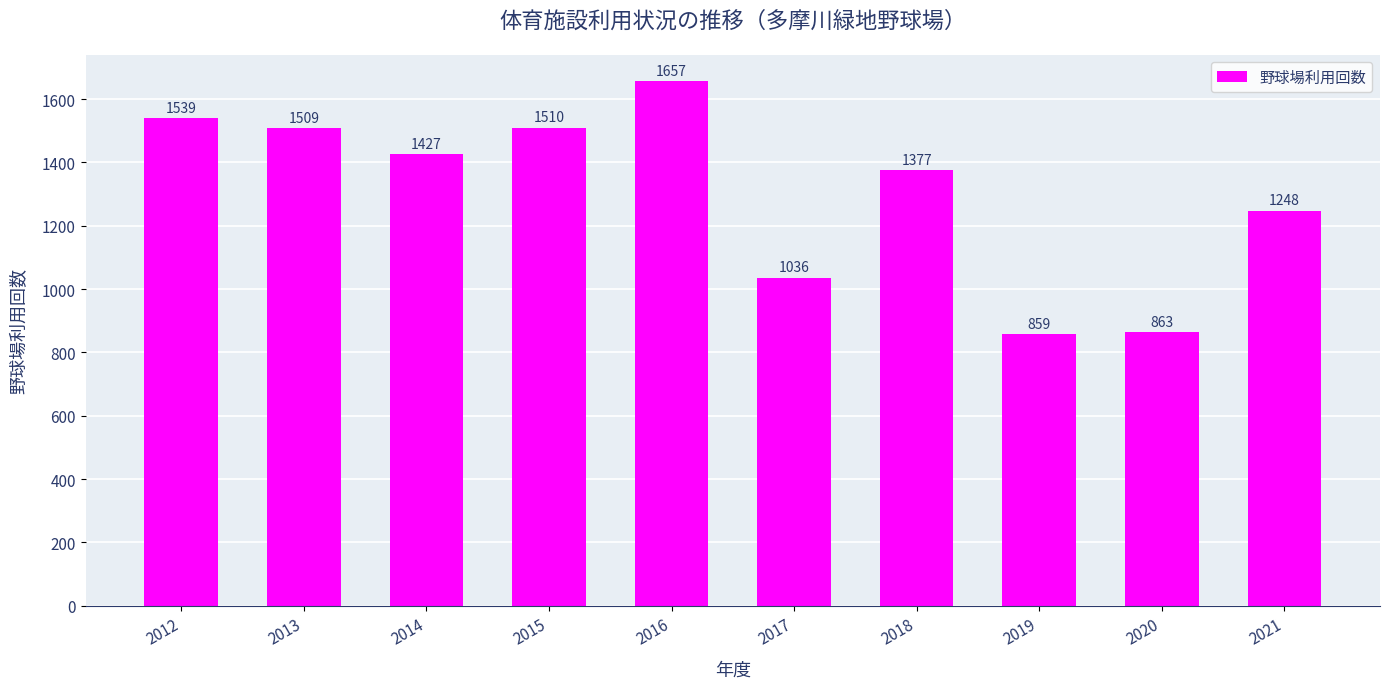

Which has a higher value, 2019 or 2020?

2020